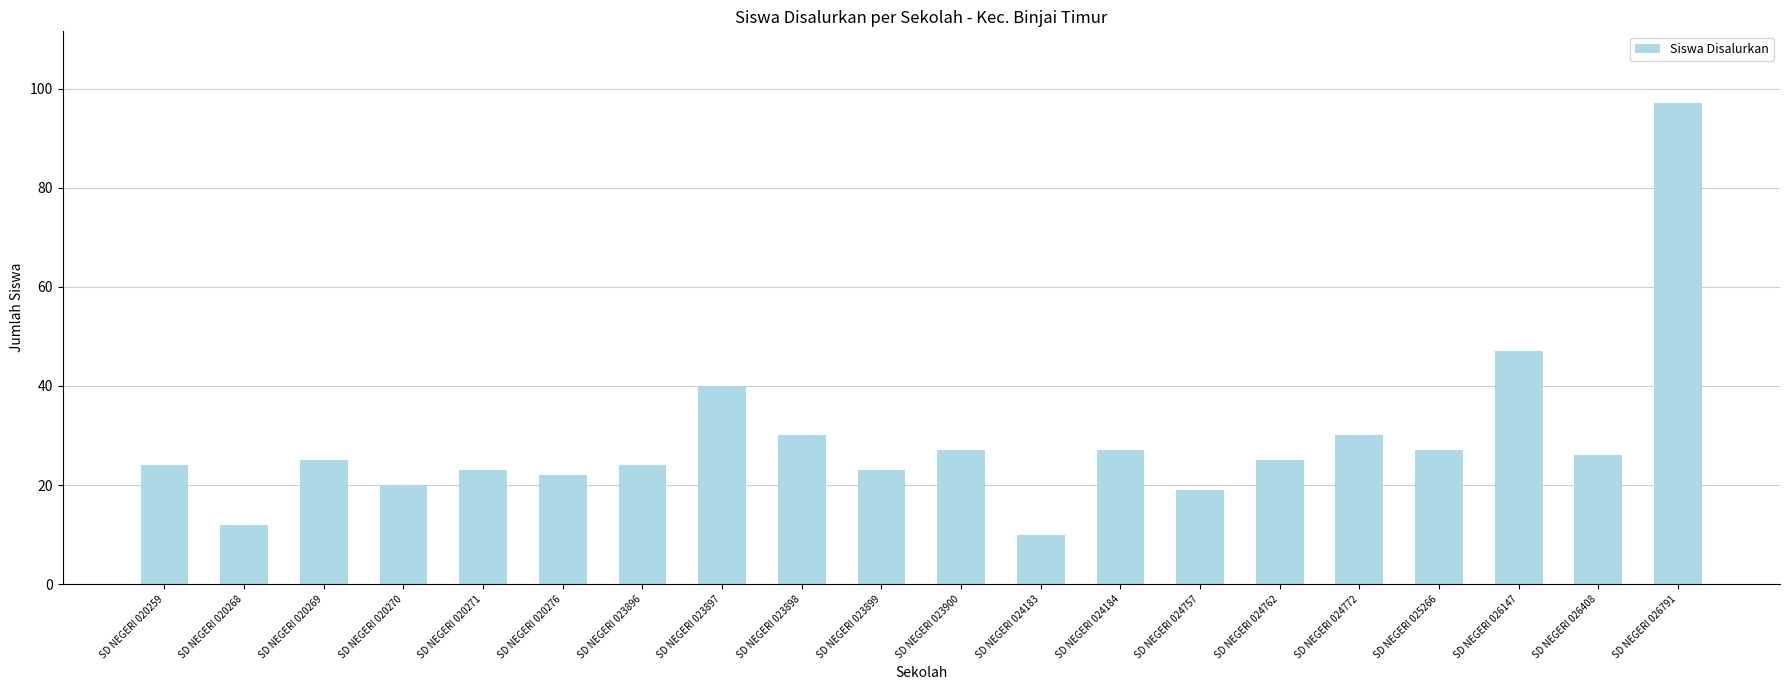

At which category does the chart reach its peak across all series?

SD NEGERI 026791